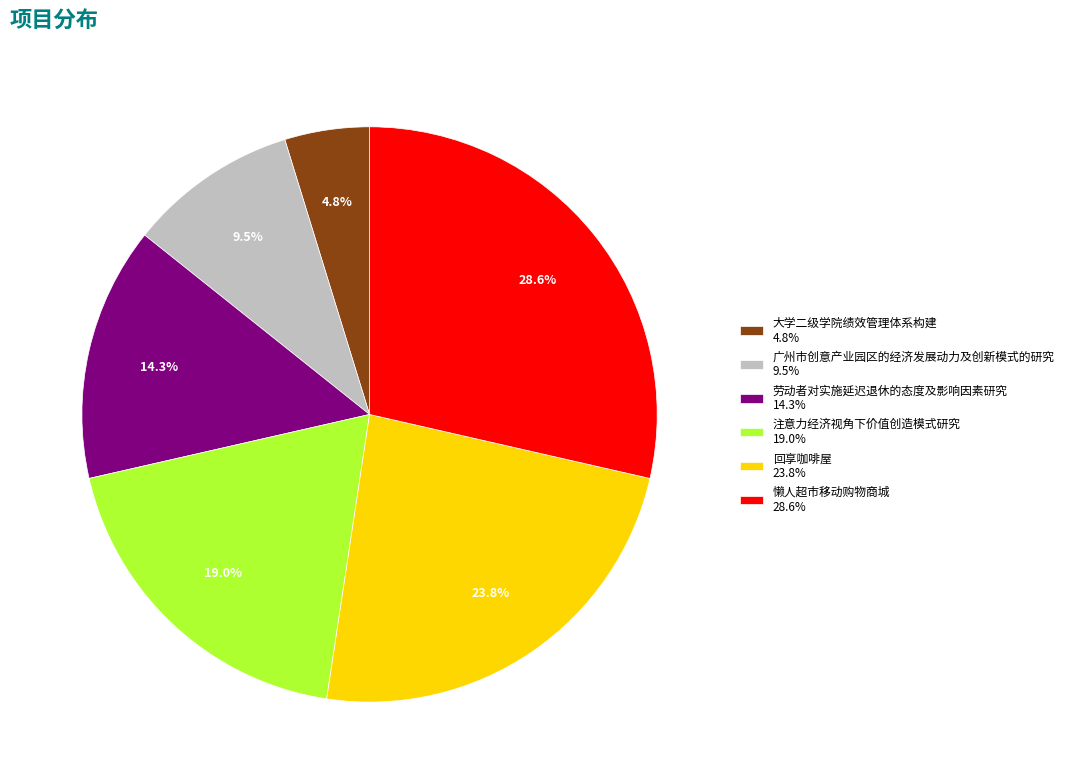

Which category has the smallest portion of the pie?

大学二级学院绩效管理体系构建